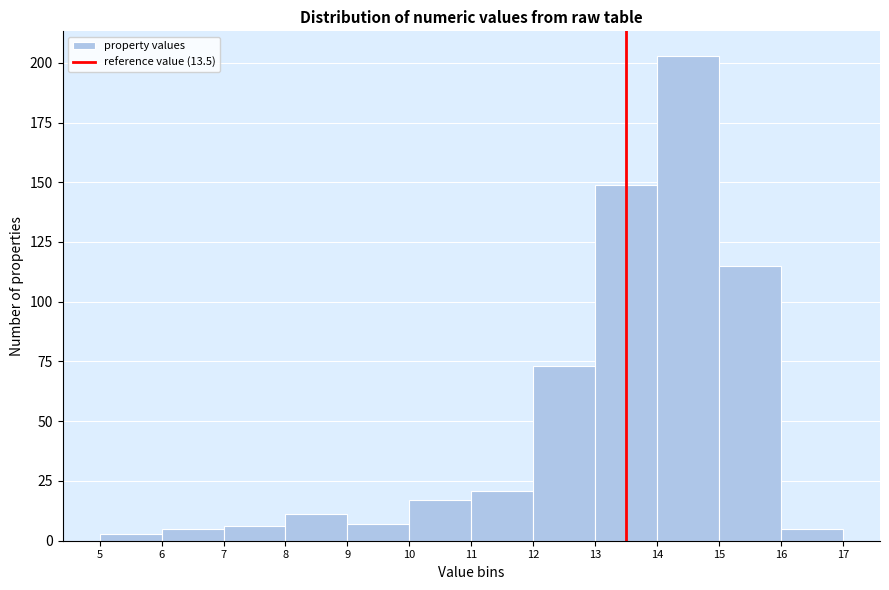

Over which range of the x-axis is the bar tallest?

14 to 15